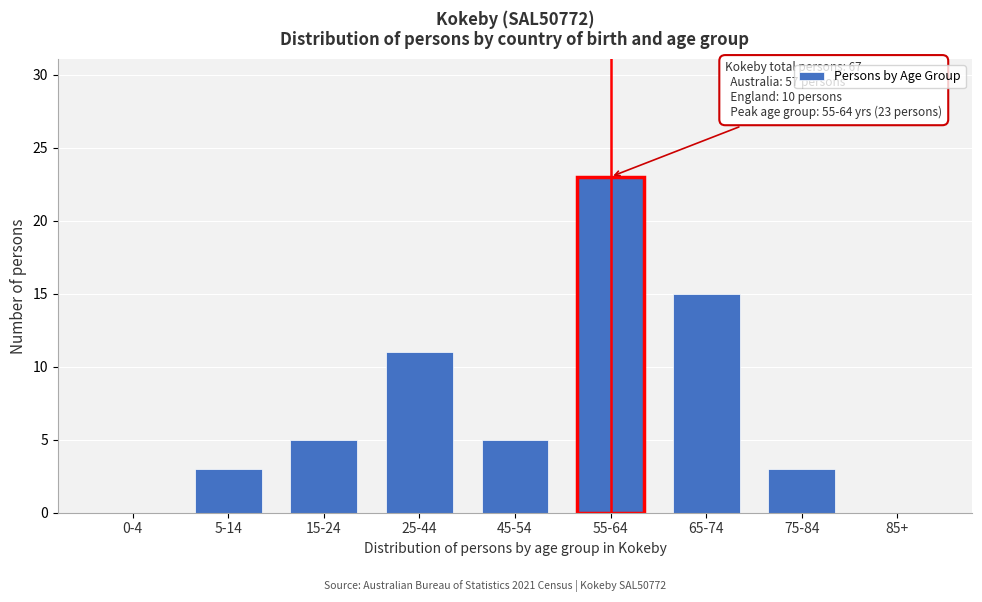

Reading left to right, transcribe all the data shown in this chart.

0-4=0	5-14=3	15-24=5	25-44=11	45-54=5	55-64=23	65-74=15	75-84=3	85+=0